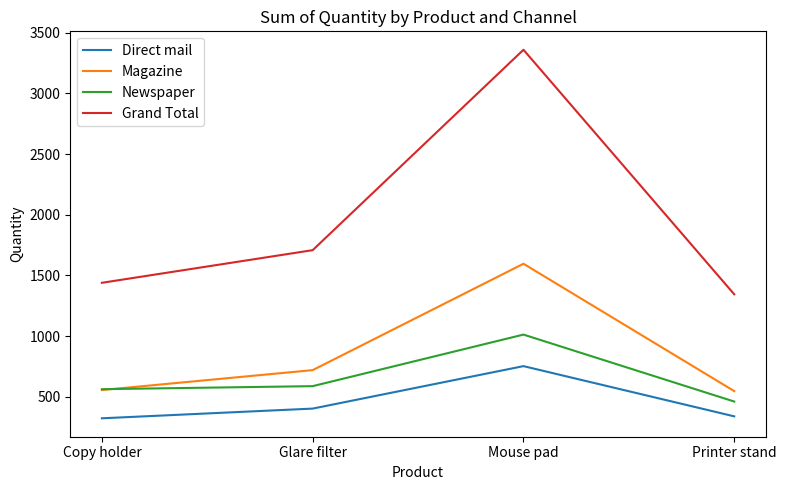

True or false: Magazine and Grand Total cross at least once.

False